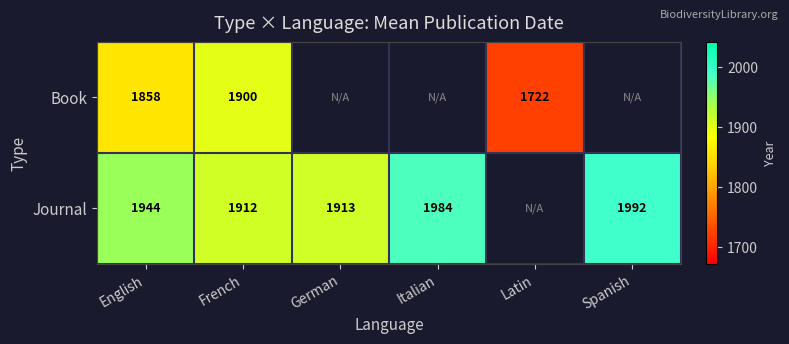

The Journal series shows 1912 at French. True or false?

True